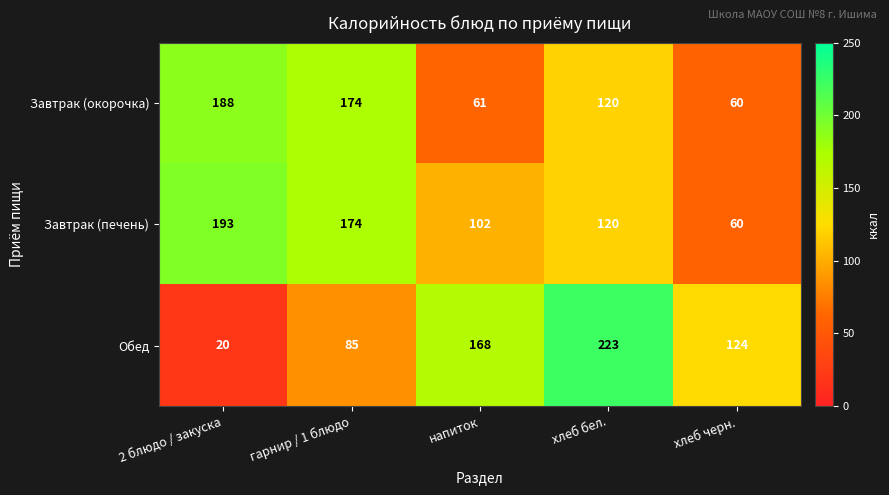

What is the maximum value shown in the chart?

223